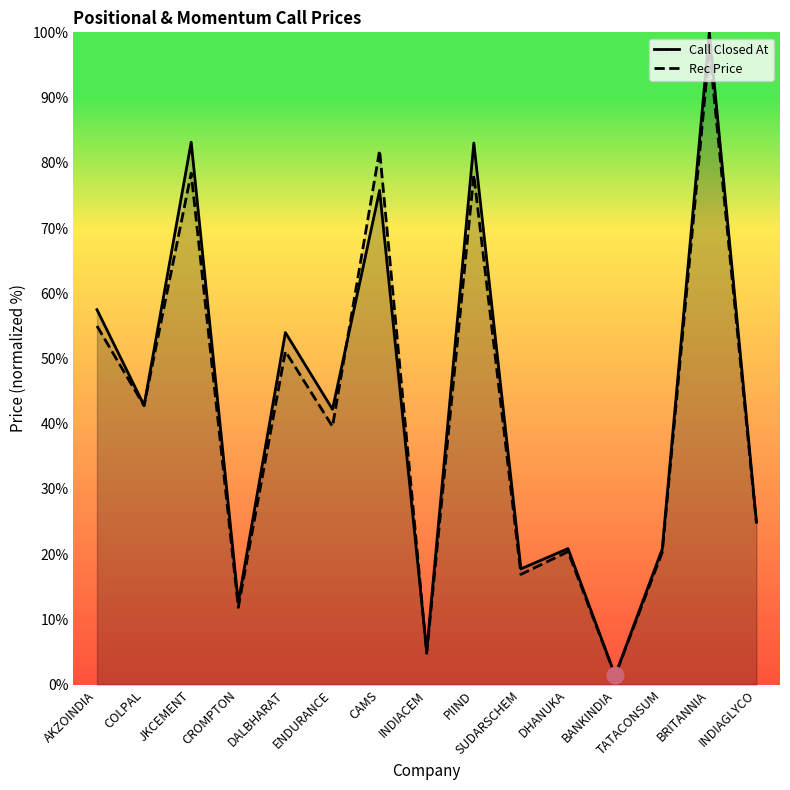

What is the label of the 4th point from the right?

BANKINDIA